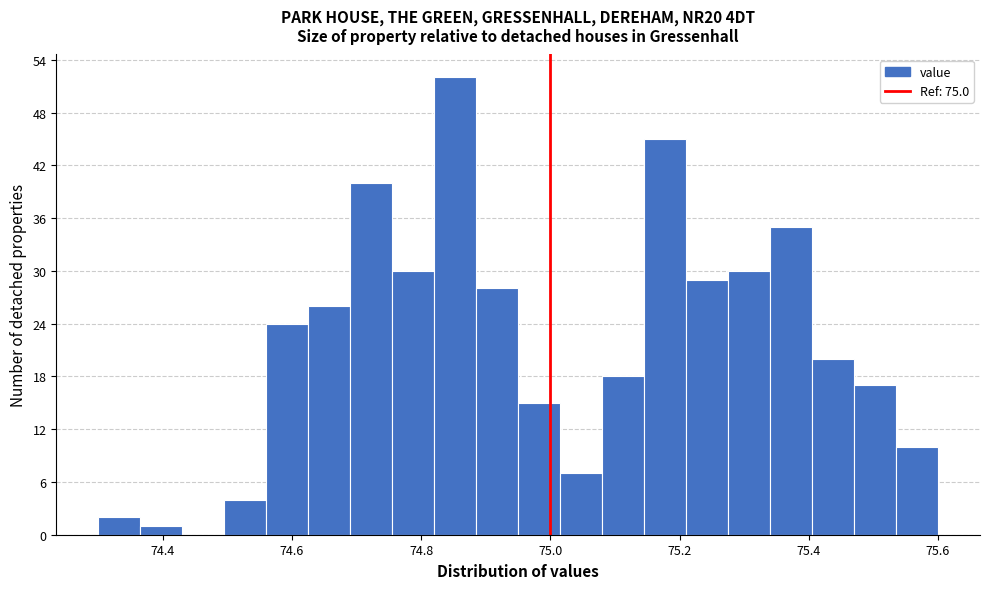

Around what value on the x-axis is the tallest bar? Give the approximate position of its centre, as read against the axis.

74.86